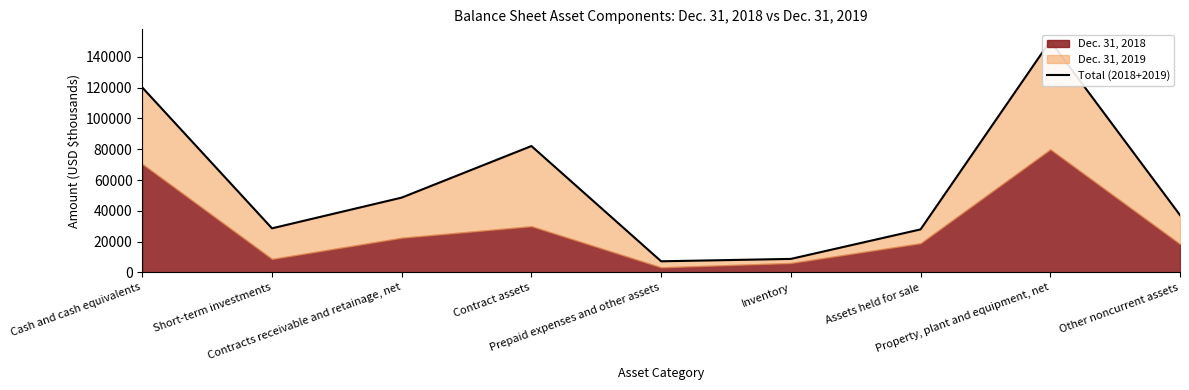

What is the change in value from Cash and cash equivalents to Prepaid expenses and other assets?

-112944